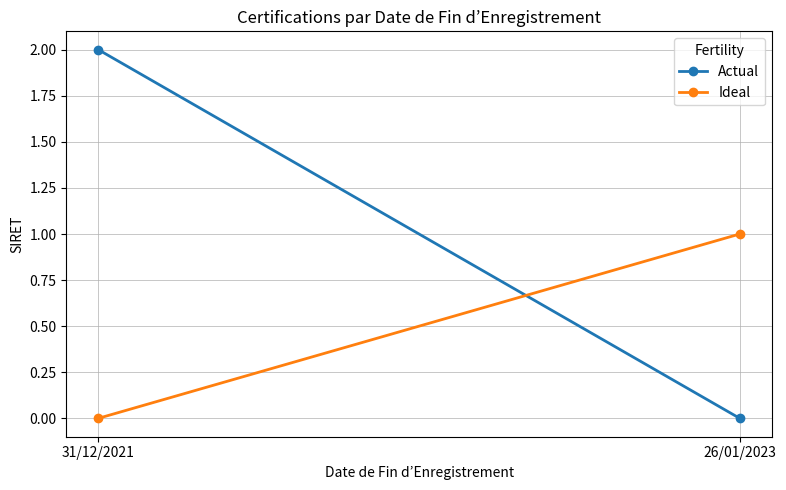

Reading left to right, extract all data points from this chart.

Actual: 2	0
Ideal: 0	1